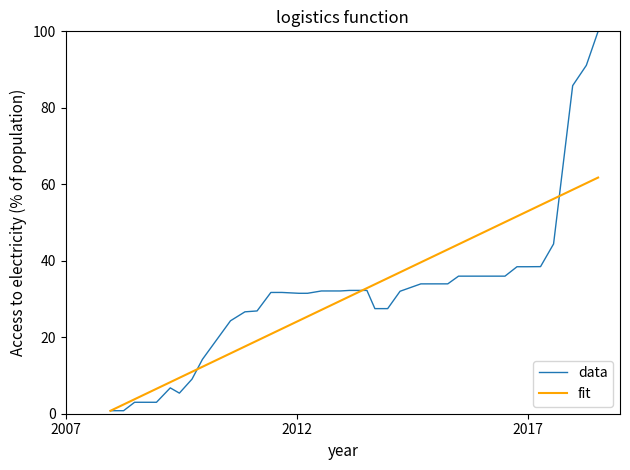

Which series has the widest spread of values?

data